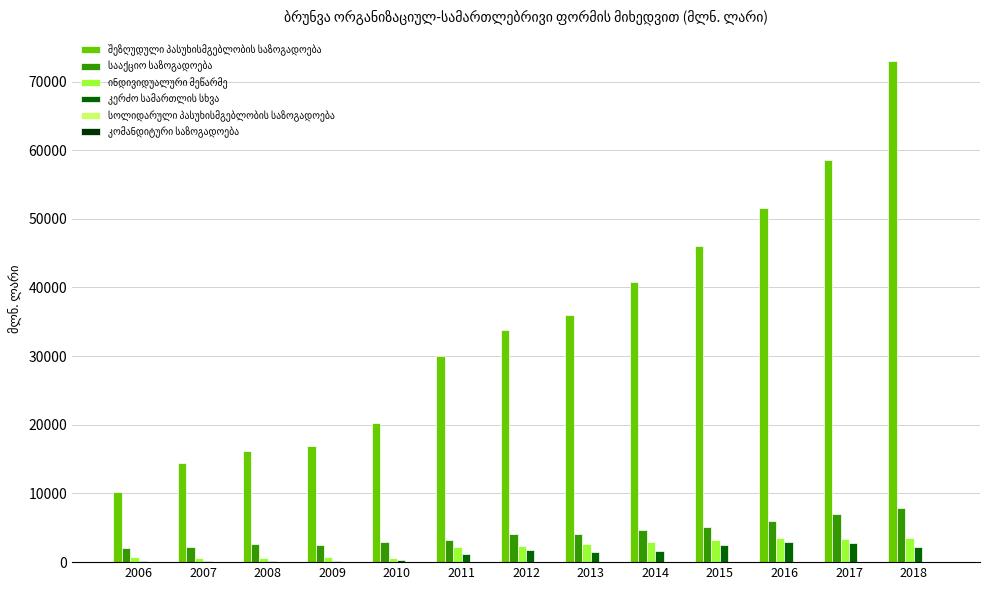

At which category is the sum across all series the highest?

2018